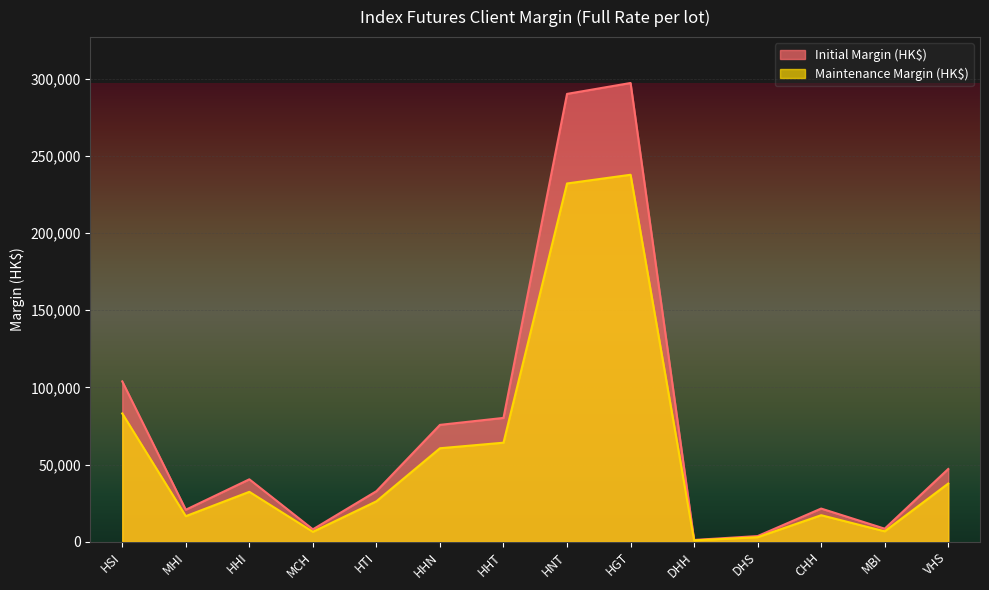

What is the difference between the Initial Margin (HK$) values at HNT and HHN?

214436